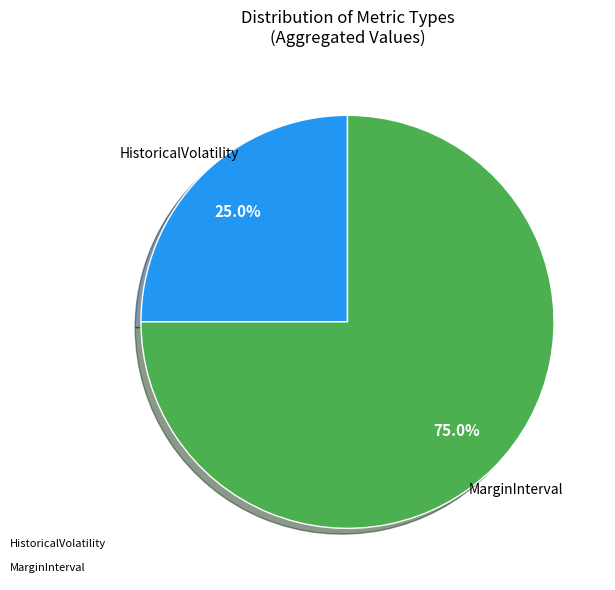

Is there any slice that represents more than half of the pie?

Yes